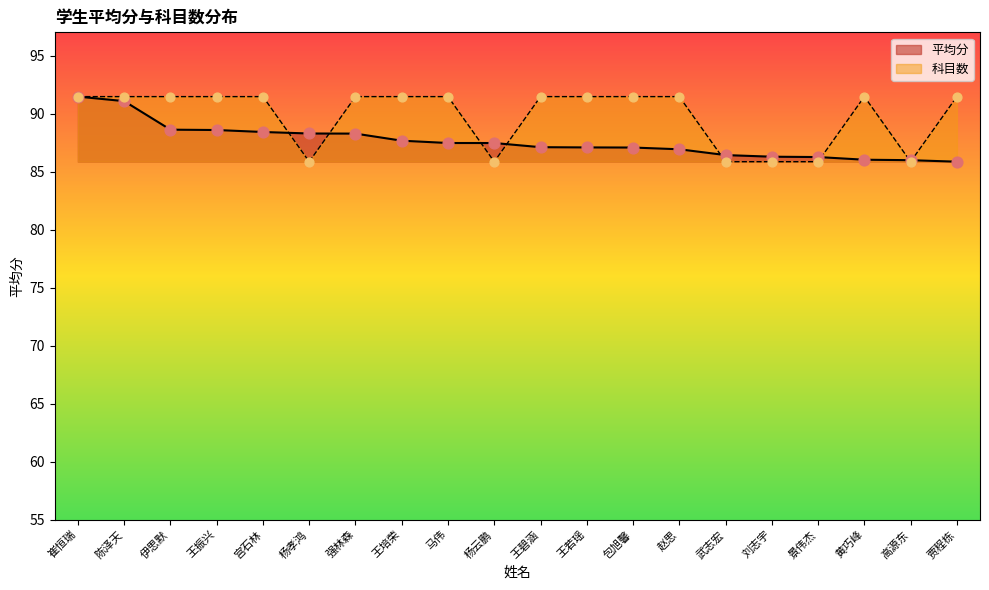

Is the value of 平均分 at 陈泽天 greater than the value of 科目数 at 黄巧峰?

No